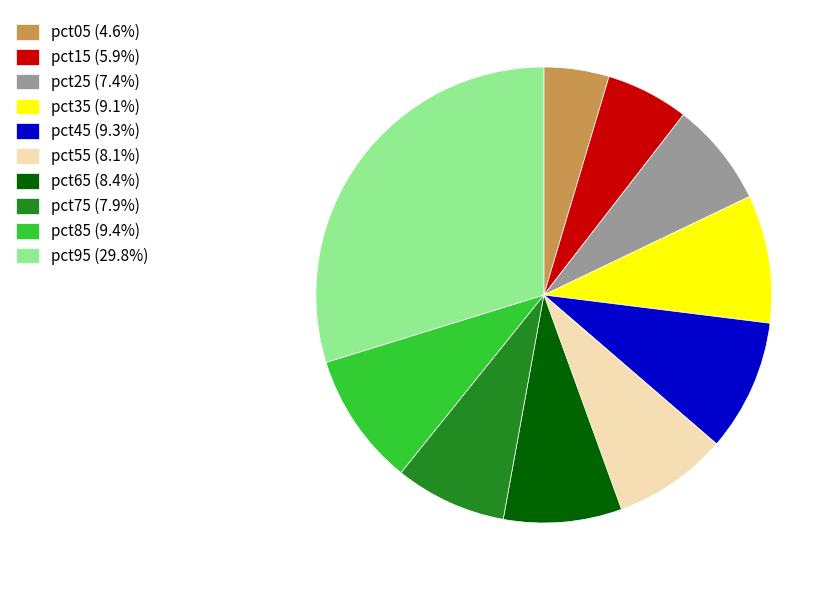

Is there any slice that represents more than half of the pie?

No